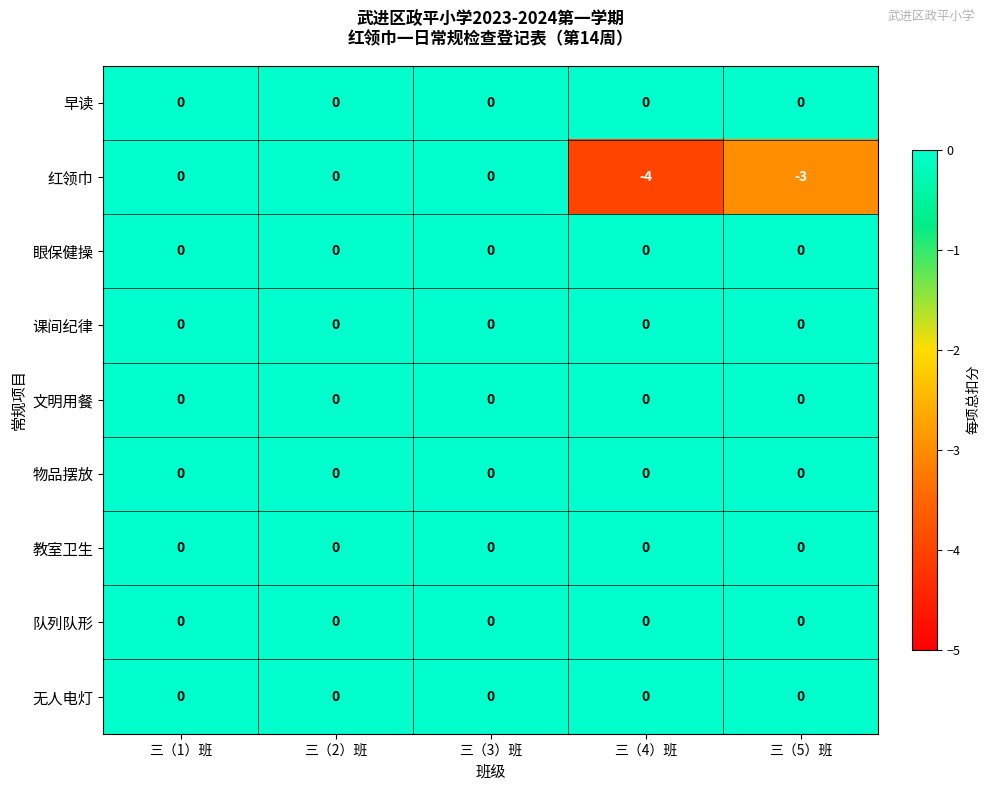

True or false: 红领巾 has a value of -4 at 三（5）班.

False